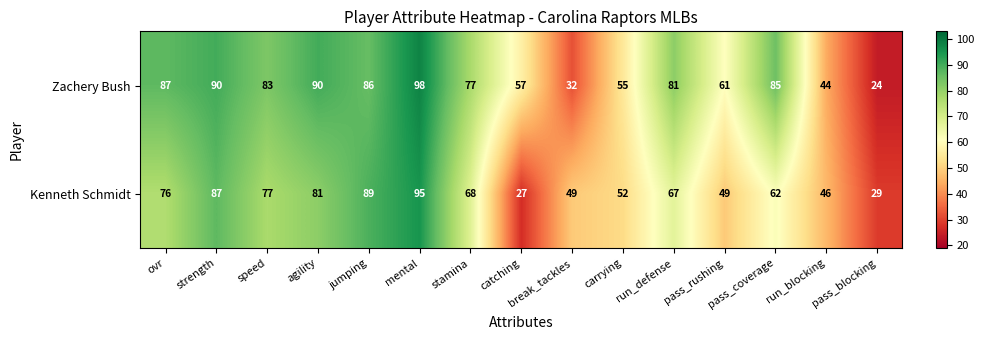

List the series in order of their overall mean, highest first.

Zachery Bush, Kenneth Schmidt